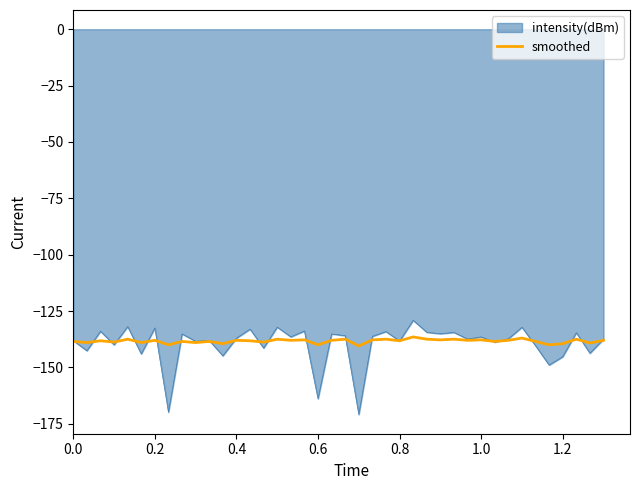

What is the minimum value for intensity(dBm)?

-170.9